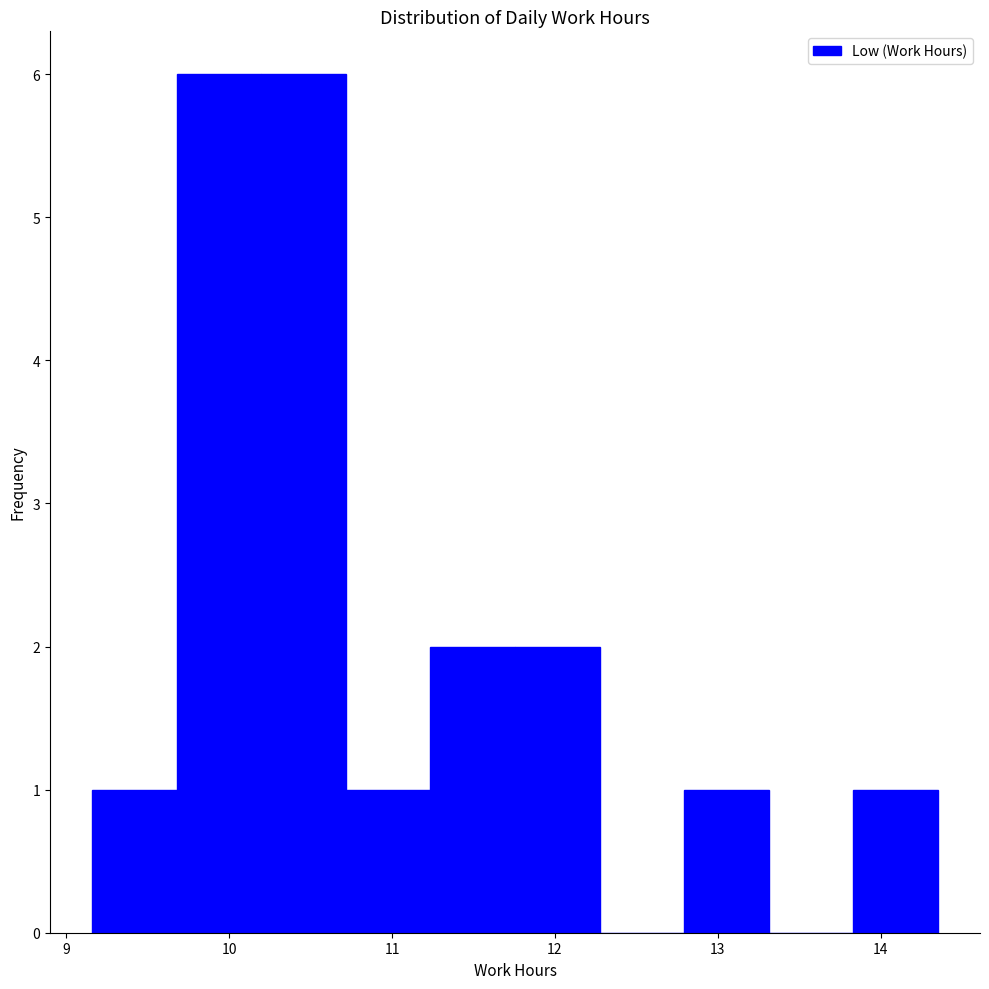

Reading left to right, list every bar in this chart as the range it spans on the x-axis followed by its height. Neither the bar edges nor the heights are printed on the chart, so give them approximately, as read against the axes.

9.2 to 9.7: 1
9.7 to 10.2: 6
10.2 to 10.7: 6
10.7 to 11.2: 1
11.2 to 11.8: 2
11.8 to 12.3: 2
12.3 to 12.8: 0
12.8 to 13.3: 1
13.3 to 13.8: 0
13.8 to 14.4: 1